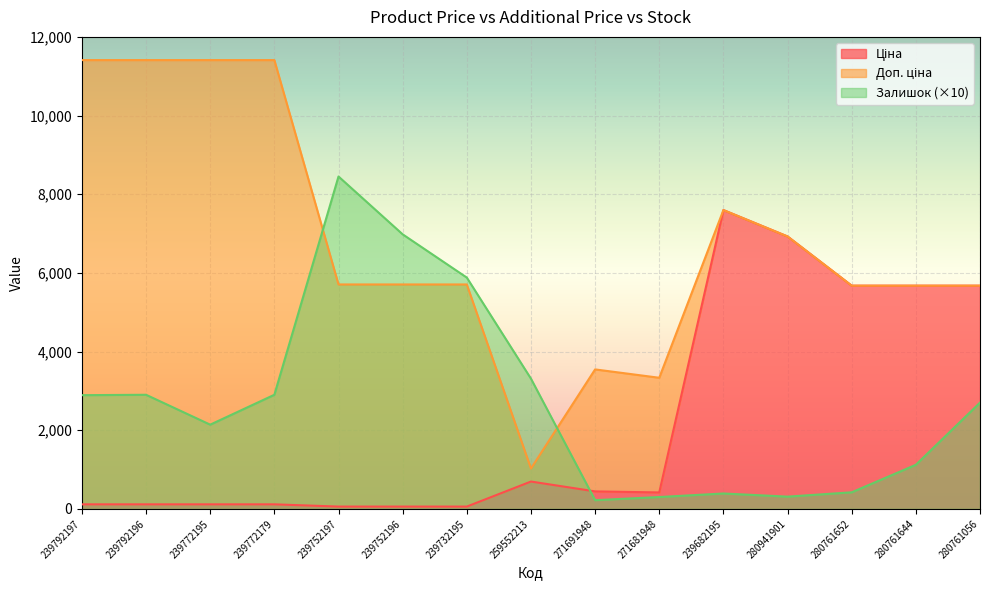

List the series in order of their peak value, highest first.

Доп. ціна, Залишок, Ціна